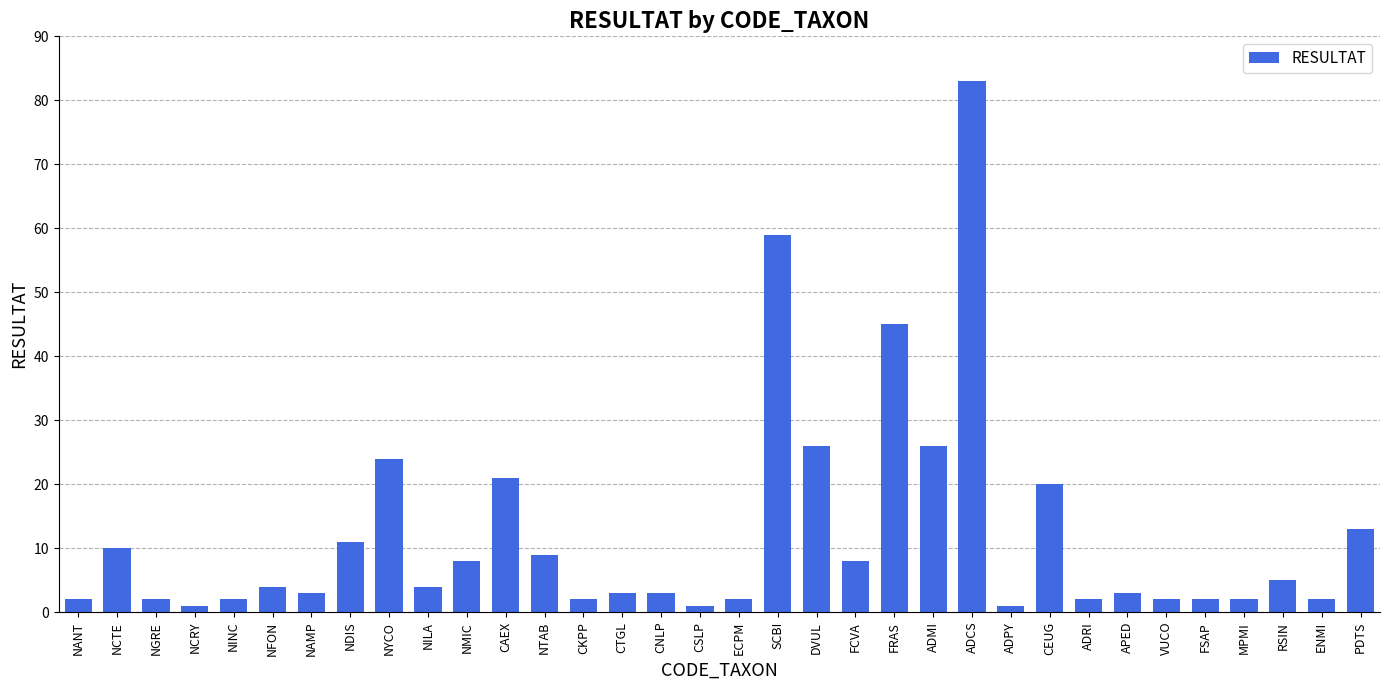

What is the smallest value displayed?

1